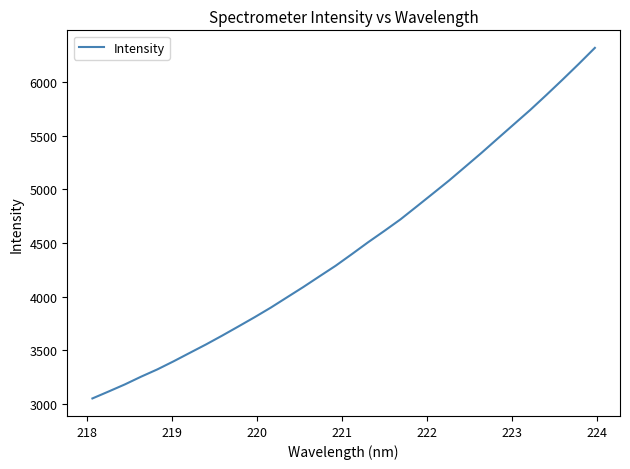

What is the smallest value displayed?

3051.4